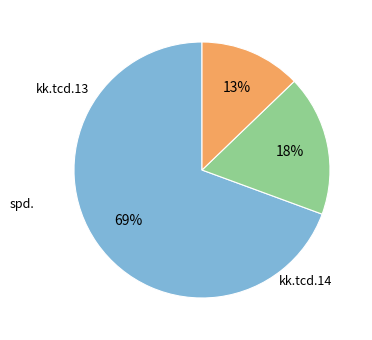

Is there any slice that represents more than half of the pie?

Yes